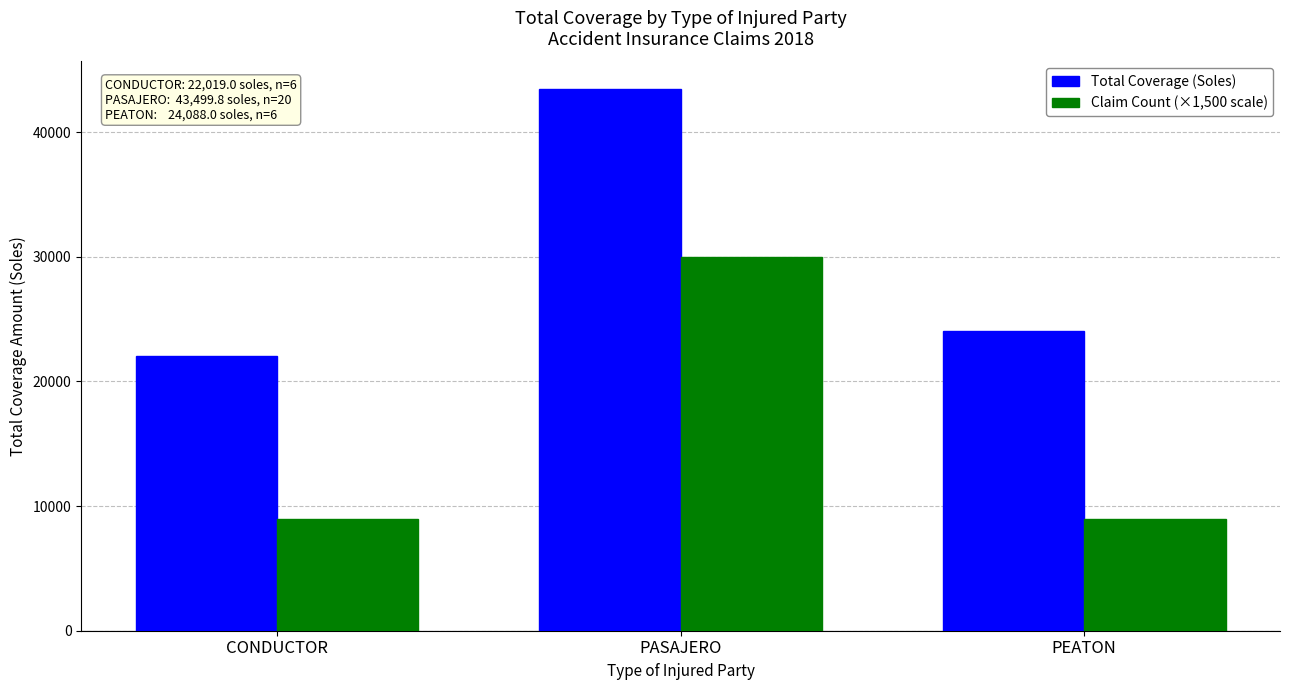

What are all the series names shown in the legend?

Total Coverage (Soles), Claim Count (×1,500 scale)